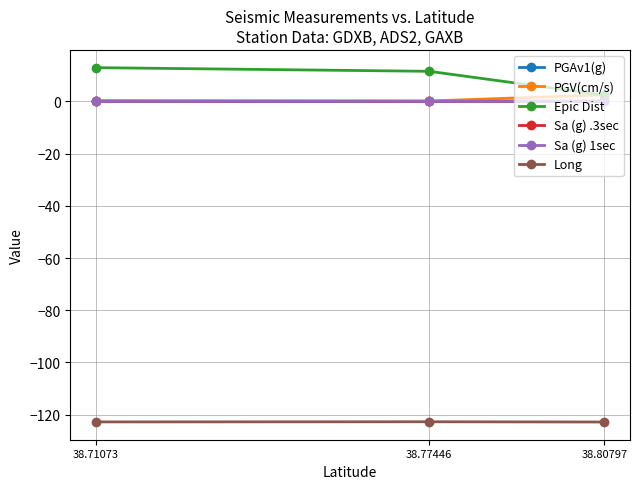

Which series has the largest total across all categories?

Epic Dist